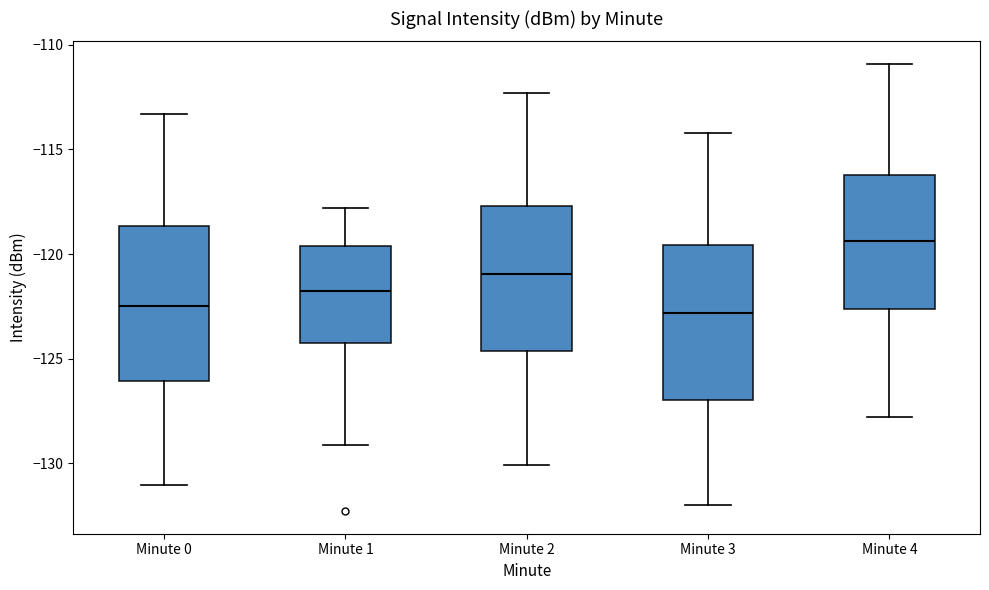

Reading left to right, transcribe this box plot: for each box, give where its median line is, the range the box spans, and where its two whiskers end, as read against the y-axis. The values are not printed on the chart, so give them approximately, as read against the axis.

Minute 0: median -122.5, box -126.0 to -118.5, whiskers -131.0 to -113.5
Minute 1: median -121.5, box -124.0 to -119.5, whiskers -129.0 to -118.0
Minute 2: median -121.0, box -124.5 to -117.5, whiskers -130.0 to -112.5
Minute 3: median -123.0, box -127.0 to -119.5, whiskers -132.0 to -114.0
Minute 4: median -119.5, box -122.5 to -116.0, whiskers -128.0 to -111.0